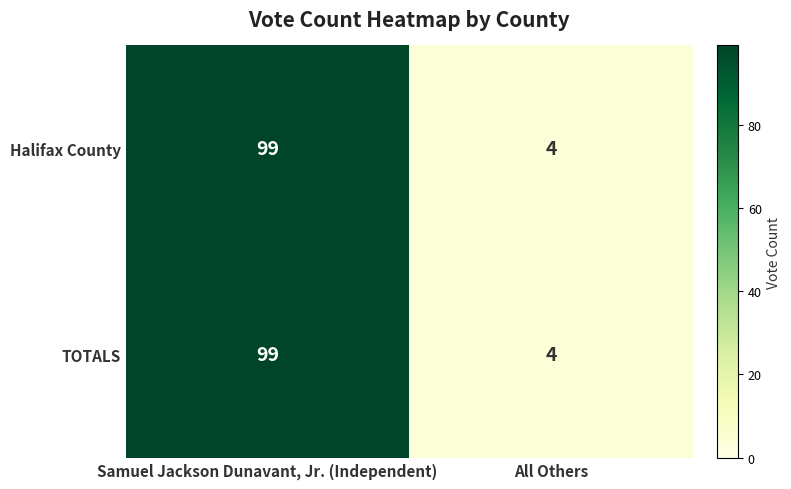

How many series are shown in this chart?

2